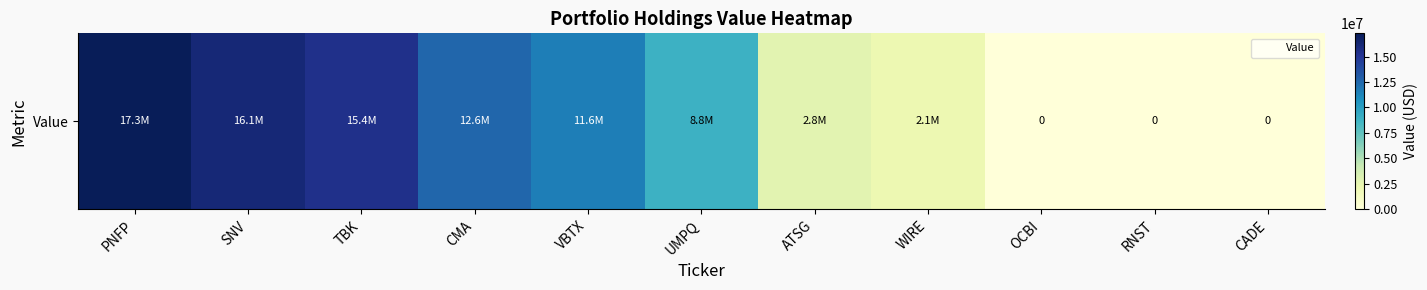

True or false: the data shows 5499633 at CMA.

False